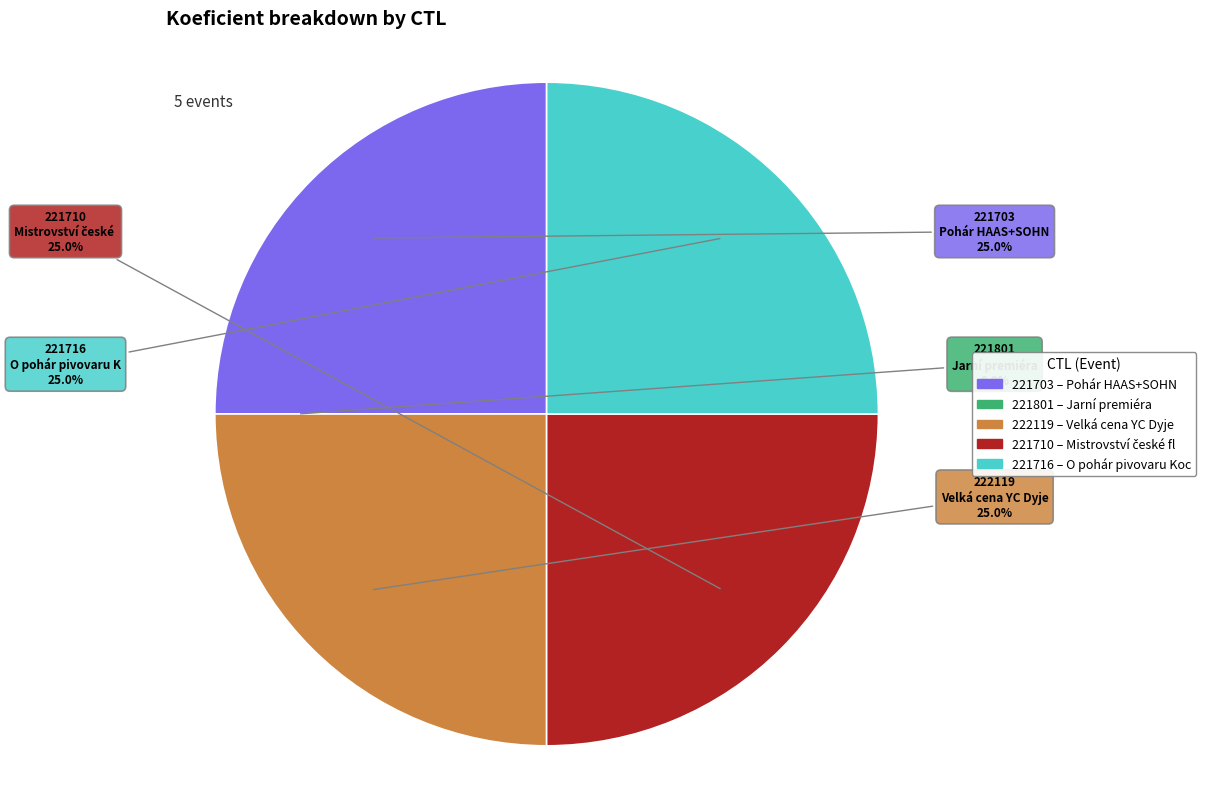

Which has a higher value, 221703 or 221716?

221703